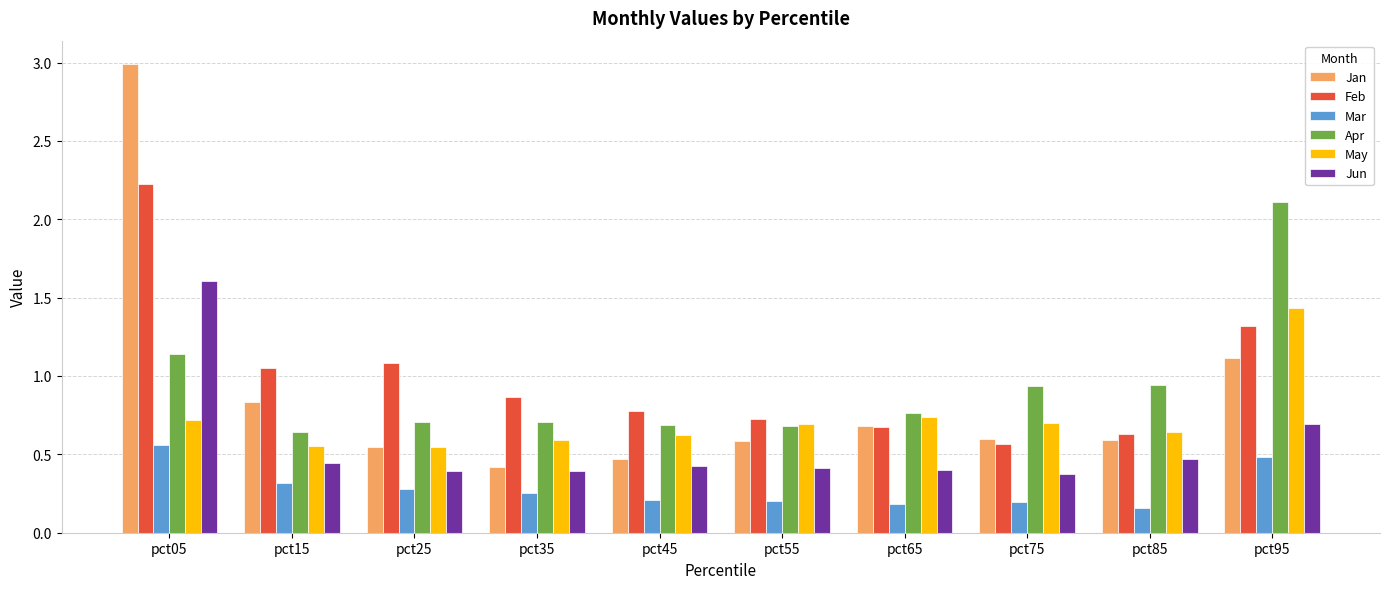

Between pct15 and pct55, which series saw the biggest shift?

Feb